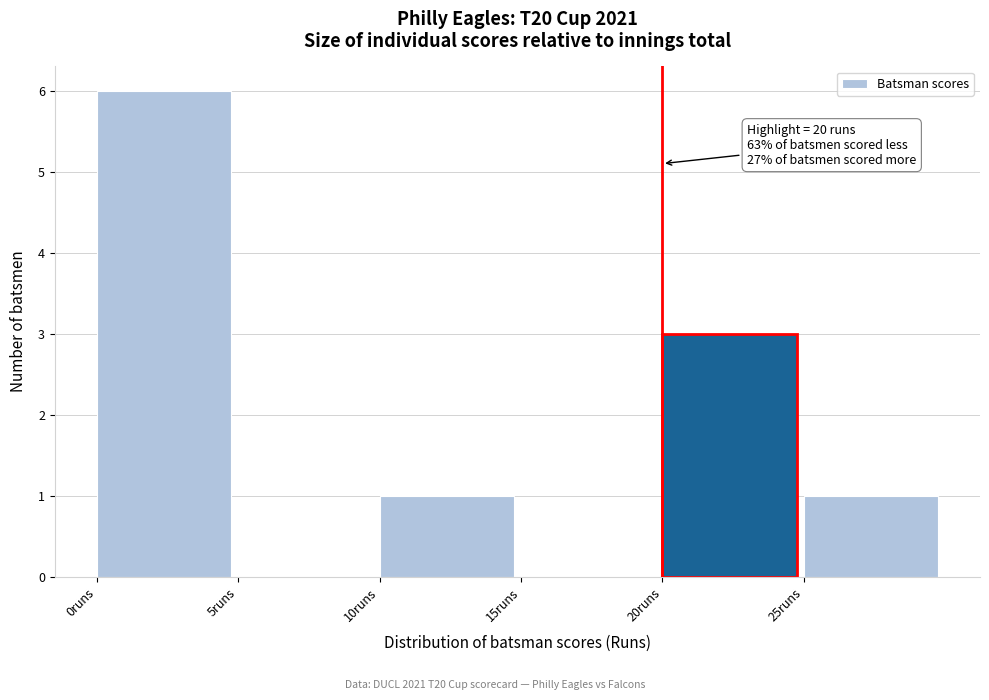

Which range on the x-axis has the tallest bar?

0 to 5